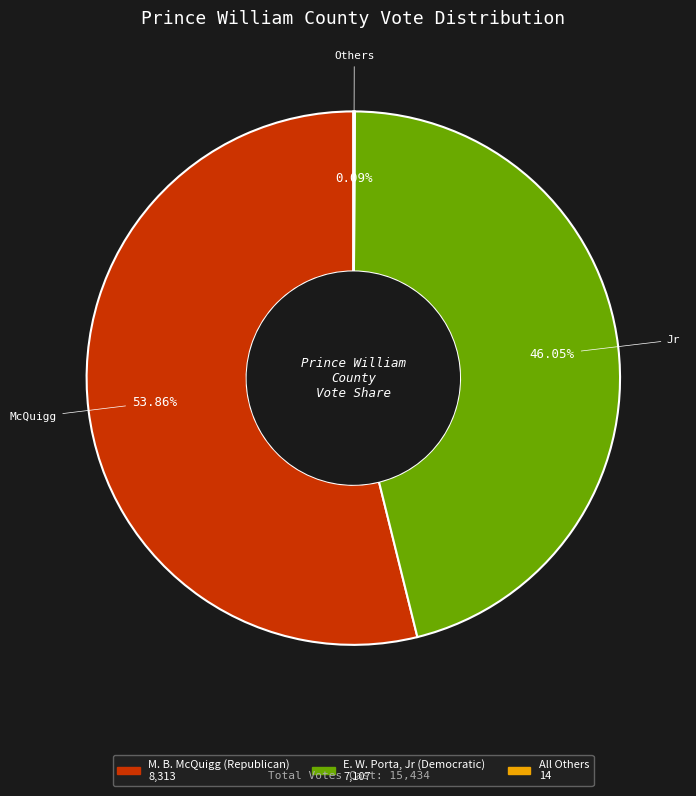

Approximately how many times larger is the value at E. W. Porta, Jr (Democratic) compared to M. B. McQuigg (Republican)?

0.9